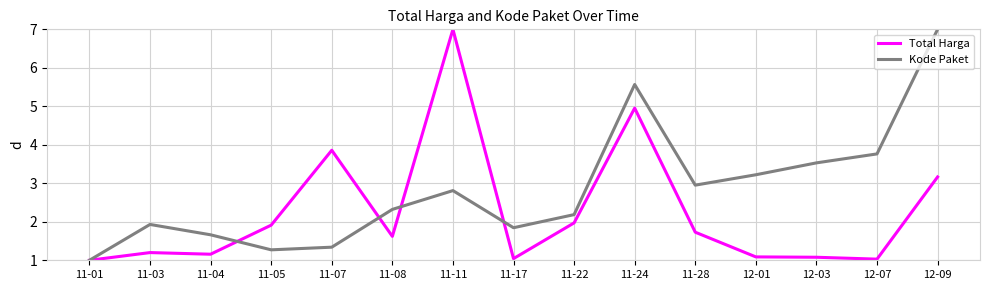

Is it true that Total Harga equals 1.0 at 12-07?

True